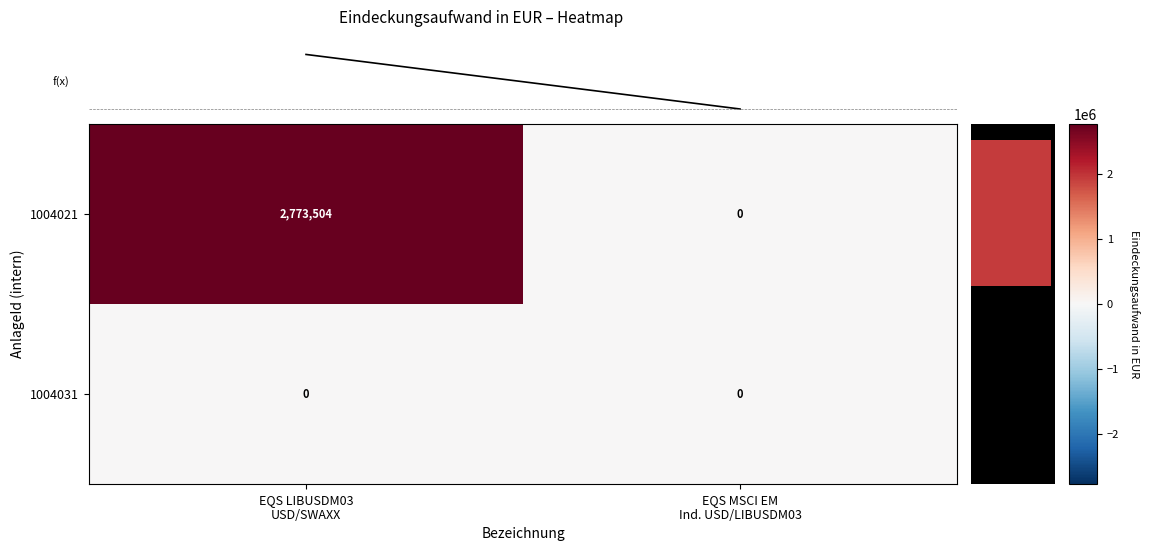

How many series are shown in this chart?

3